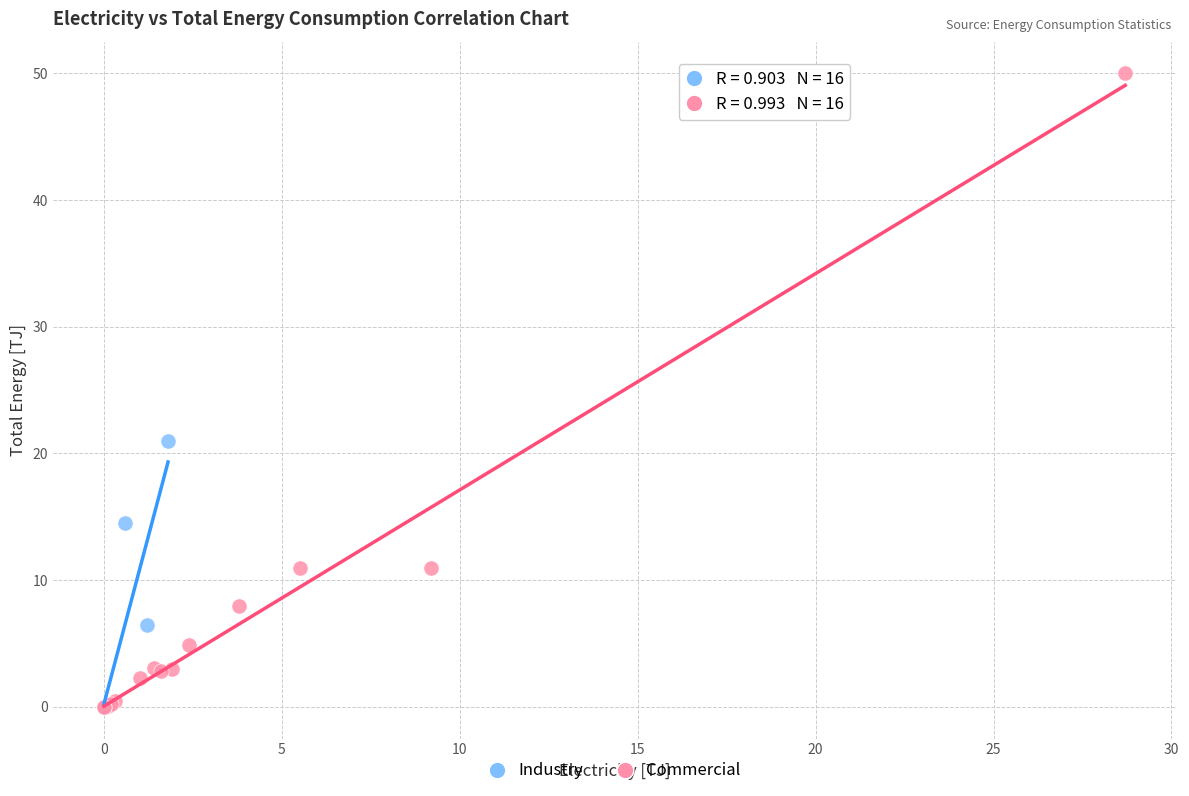

Which series contains the highest Y value?

Commercial